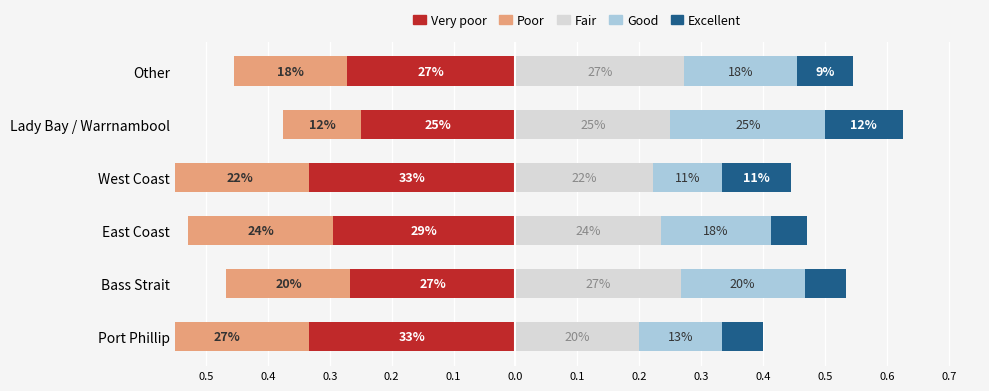

What is the difference between the maximum and second lowest values in the Excellent series?

0.1